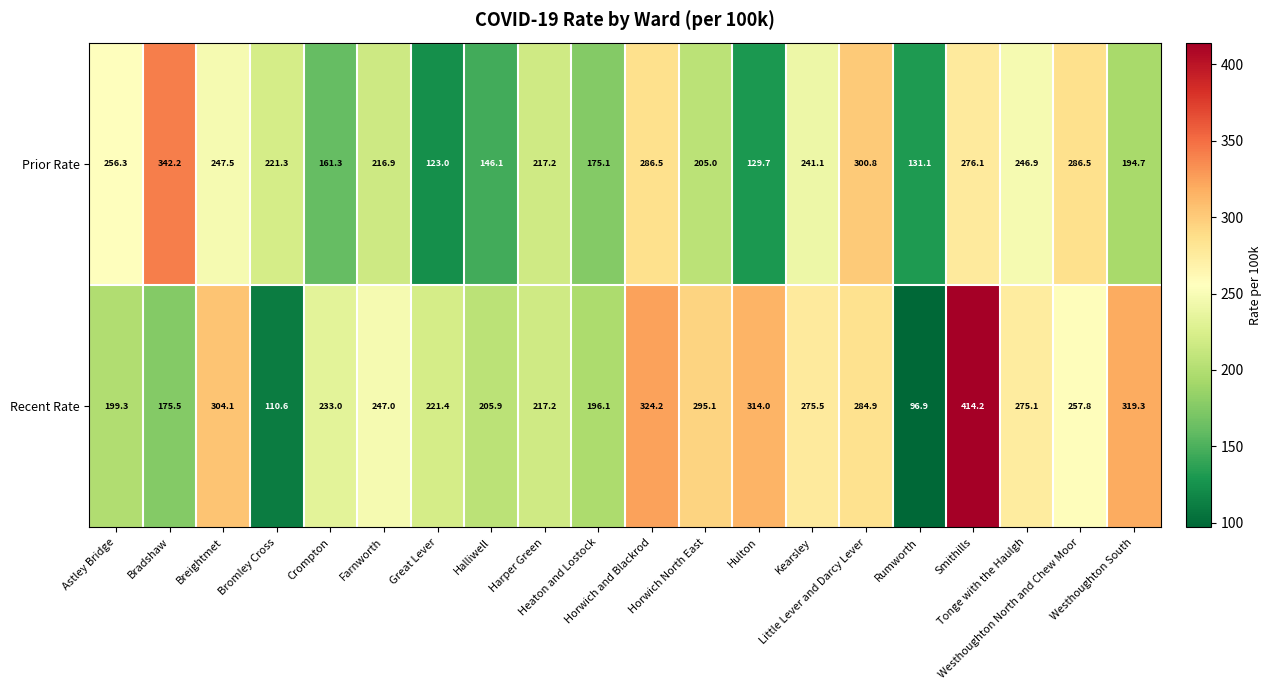

Which series has the largest total across all categories?

Recent Rate